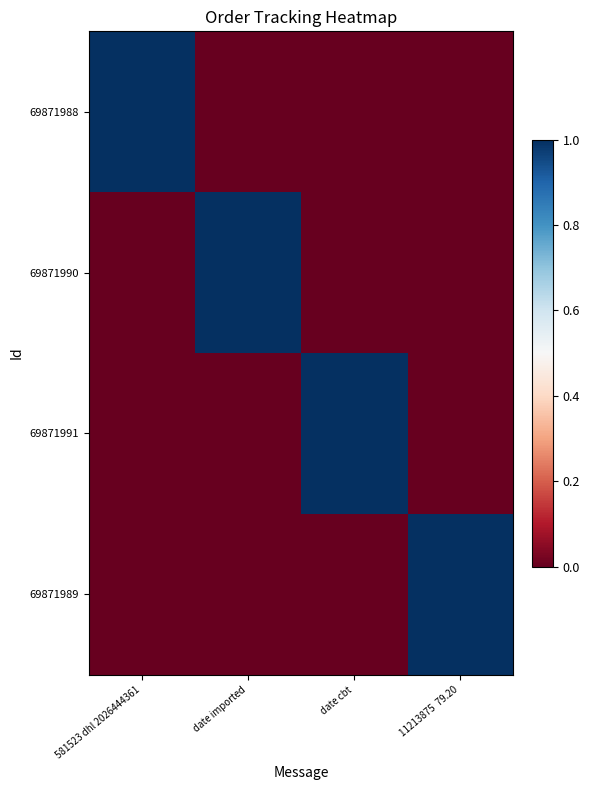

Rank the series at 11213875 79.20 from lowest to highest value.

69871988, 69871990, 69871991, 69871989